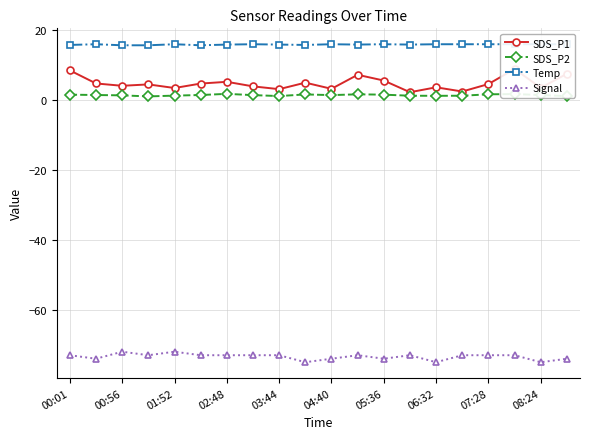

True or false: SDS_P2 and Signal cross at least once.

False